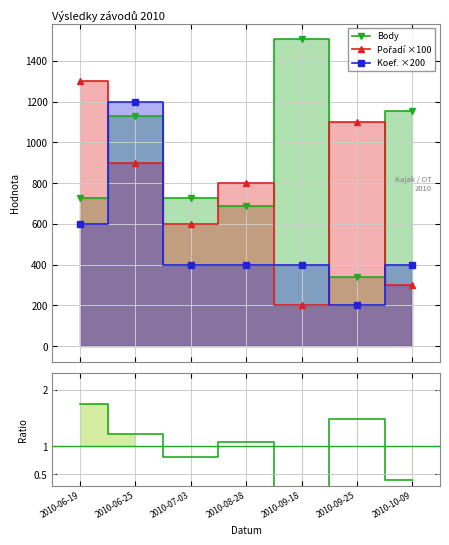

The value of Body at 2010-06-19 is 727.0. True or false?

True